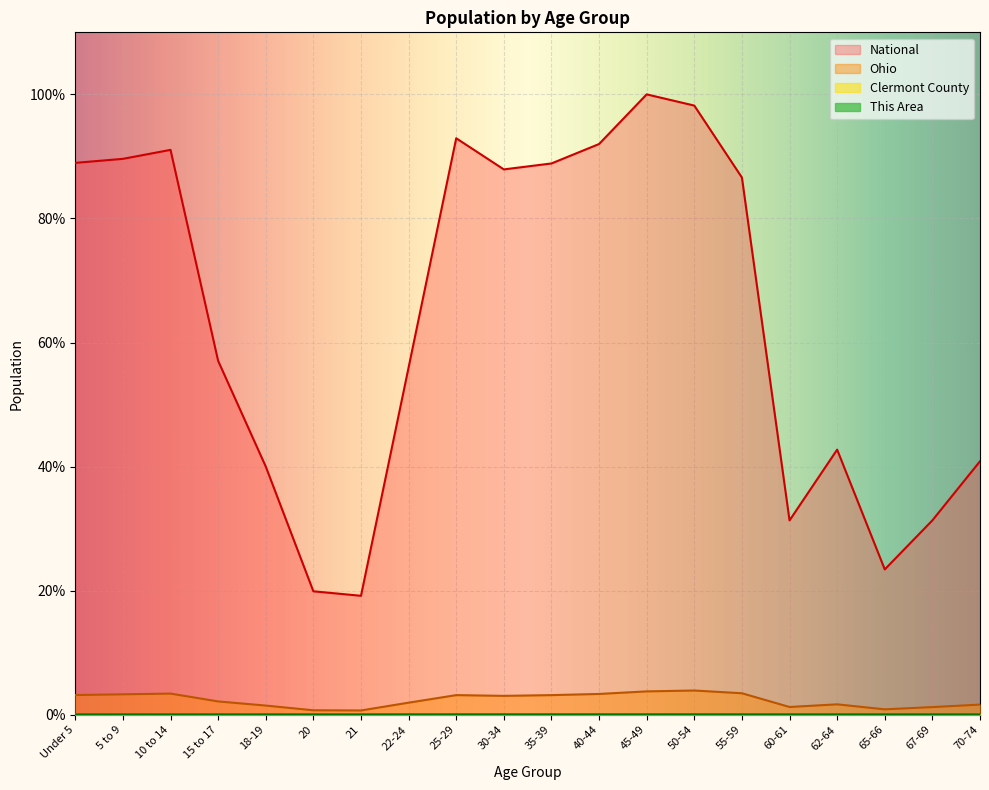

The Ohio series shows 0.0 at 50-54. True or false?

True